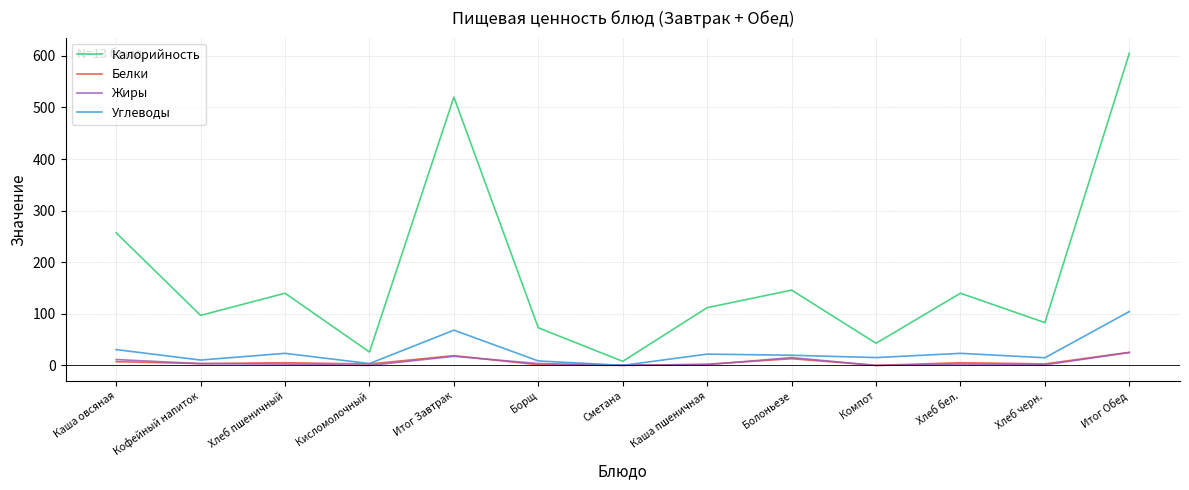

What is the maximum value for Калорийность?

605.0